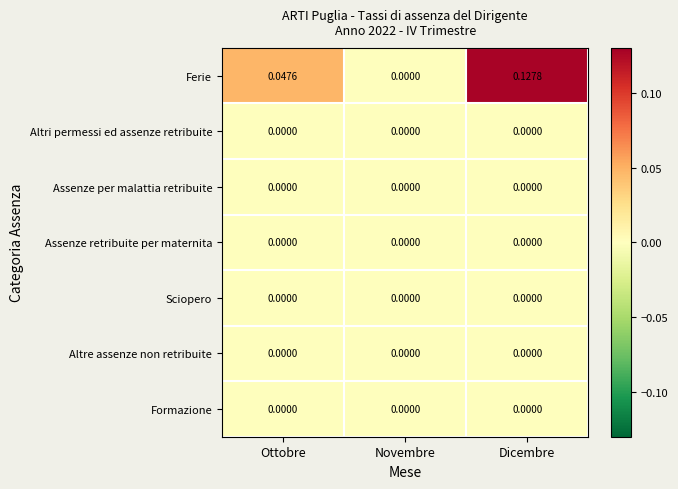

Rank the categories by Ferie value from lowest to highest.

Novembre, Ottobre, Dicembre